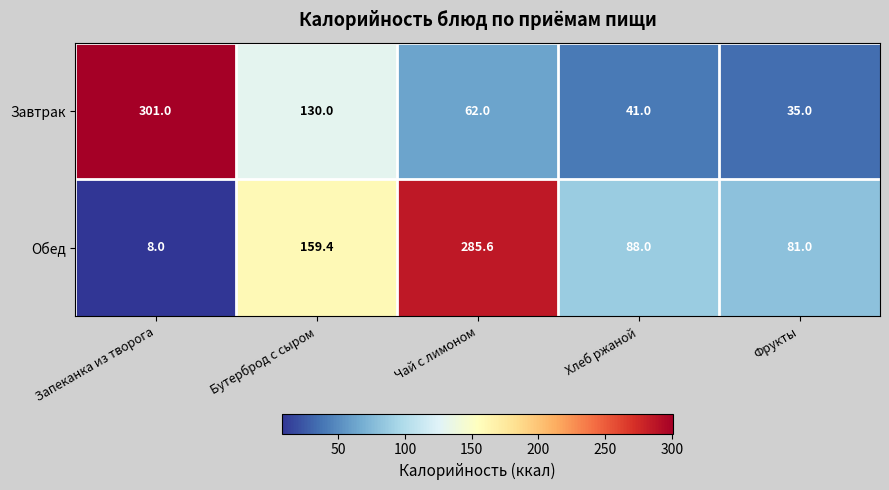

What is the sum of the Обед values at Бутерброд с сыром and Чай с лимоном?

445.0